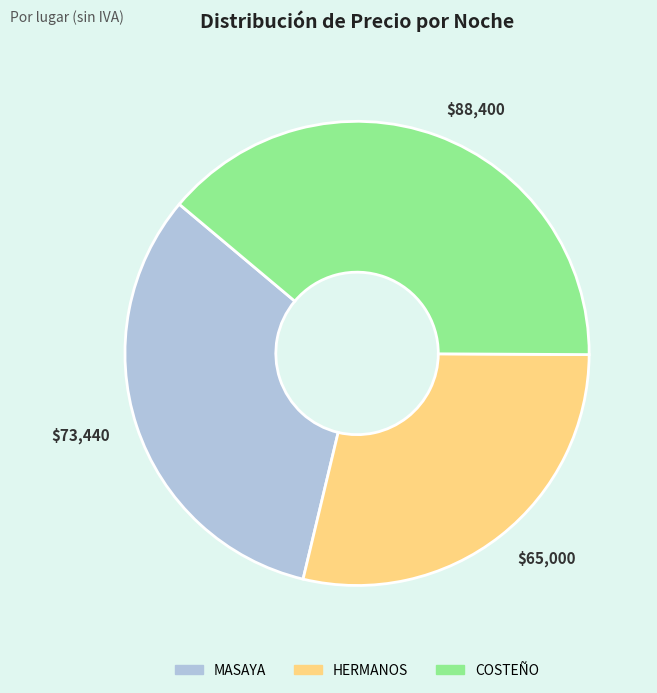

Is it true that HERMANOS is 29% of the pie?

True